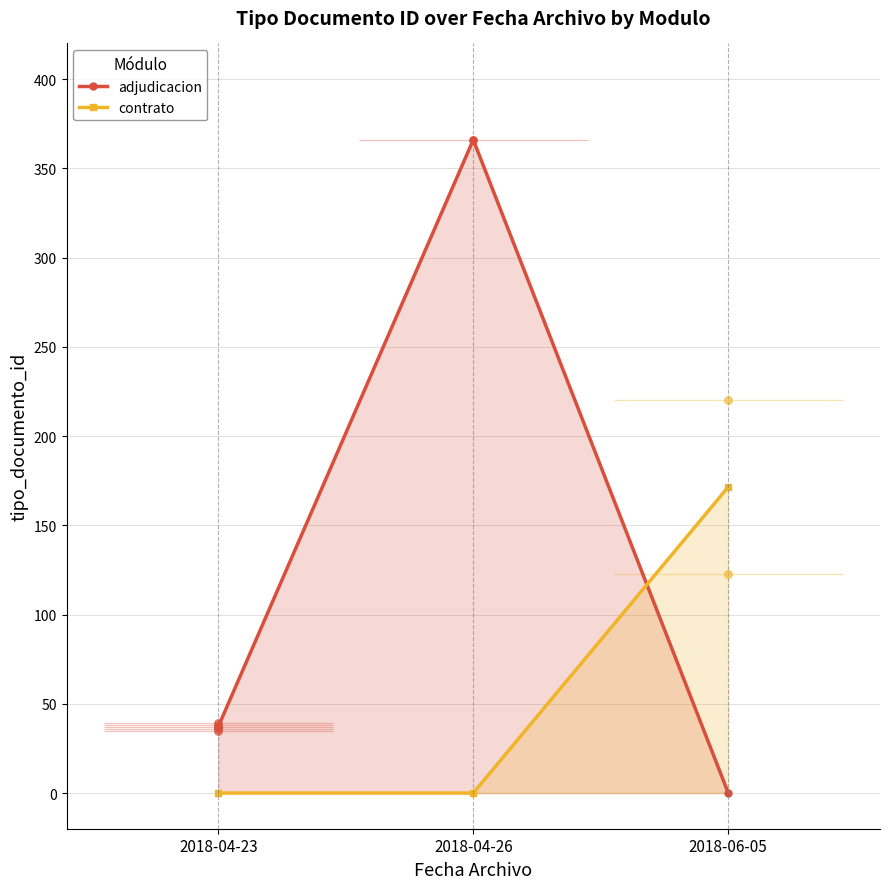

Which series contains the highest Y value?

adjudicacion